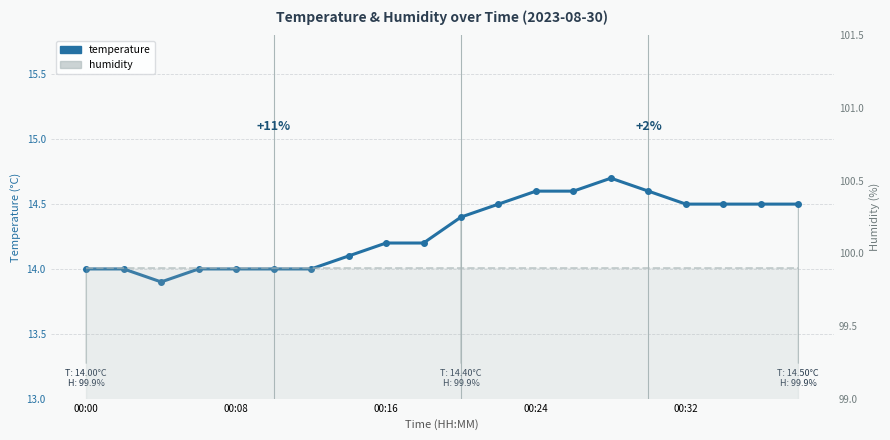

How many temperature values are between 14 and 15?

19